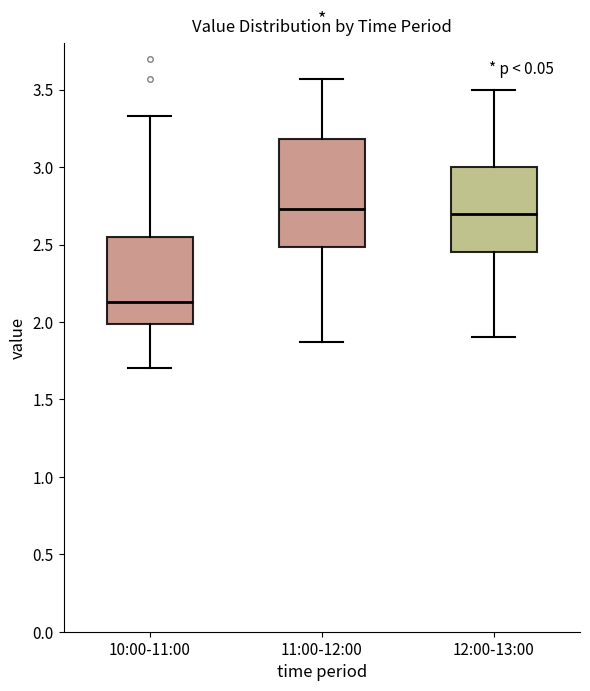

Reading left to right, read every box against the y-axis: the position of its median line, the range the box covers, and the ends of its whiskers. The values are not printed on the chart, so give them approximately, as read against the axis.

10:00-11:00: median 2.15, box 2.00 to 2.55, whiskers 1.70 to 3.35
11:00-12:00: median 2.75, box 2.50 to 3.20, whiskers 1.85 to 3.55
12:00-13:00: median 2.70, box 2.45 to 3.00, whiskers 1.90 to 3.50